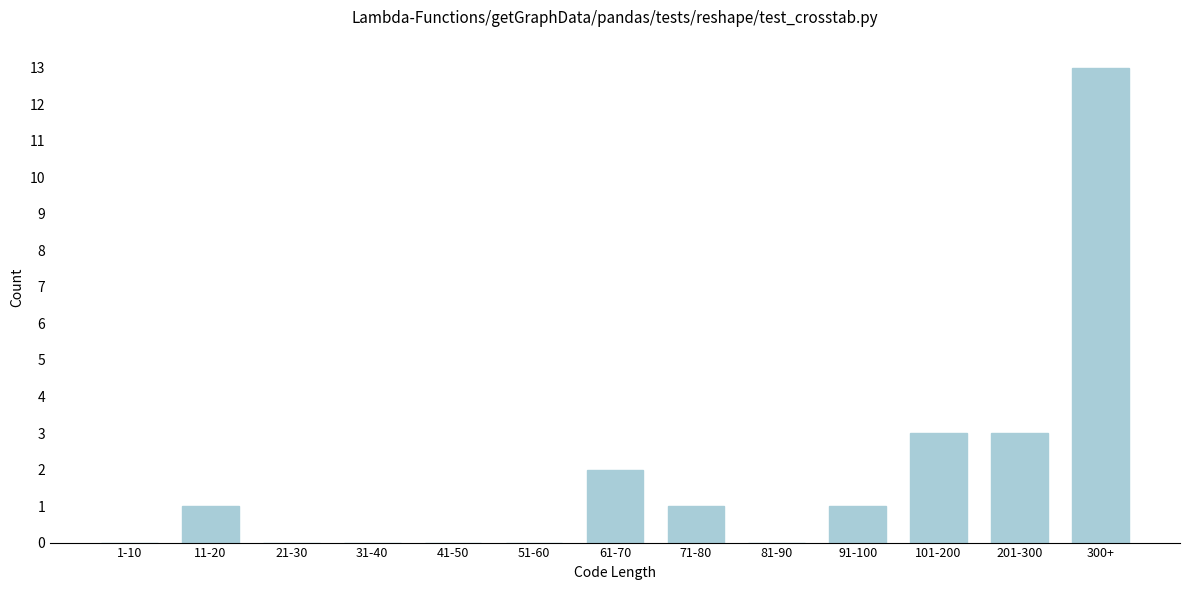

Approximately how many times larger is the value at 11-20 compared to 201-300?

0.3